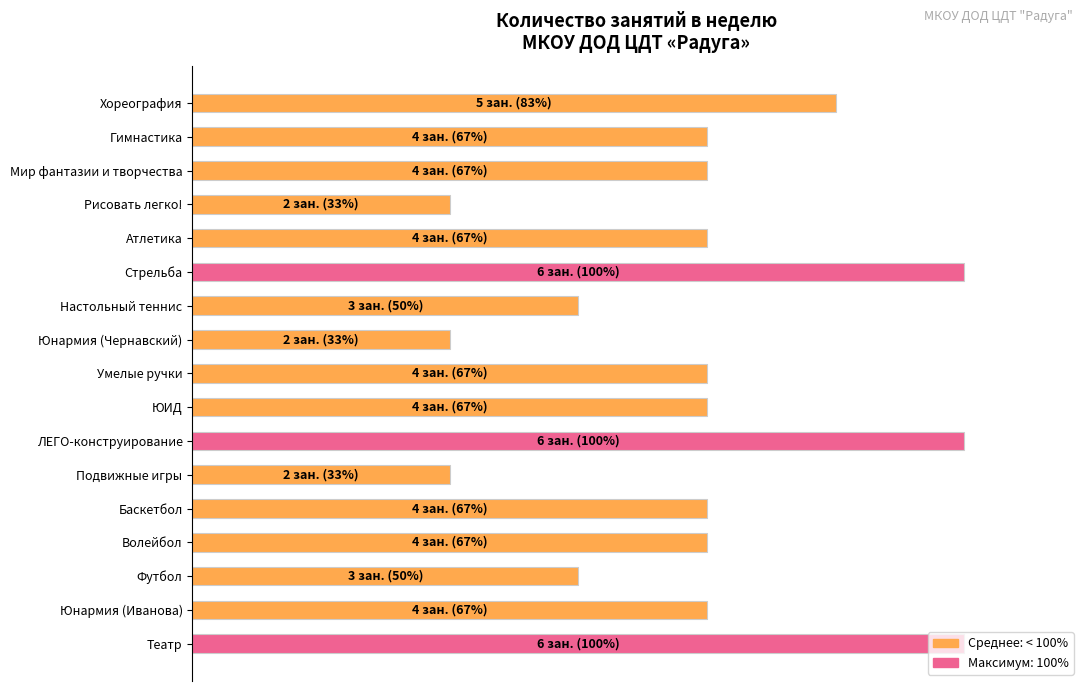

Are the bars horizontal?

Yes